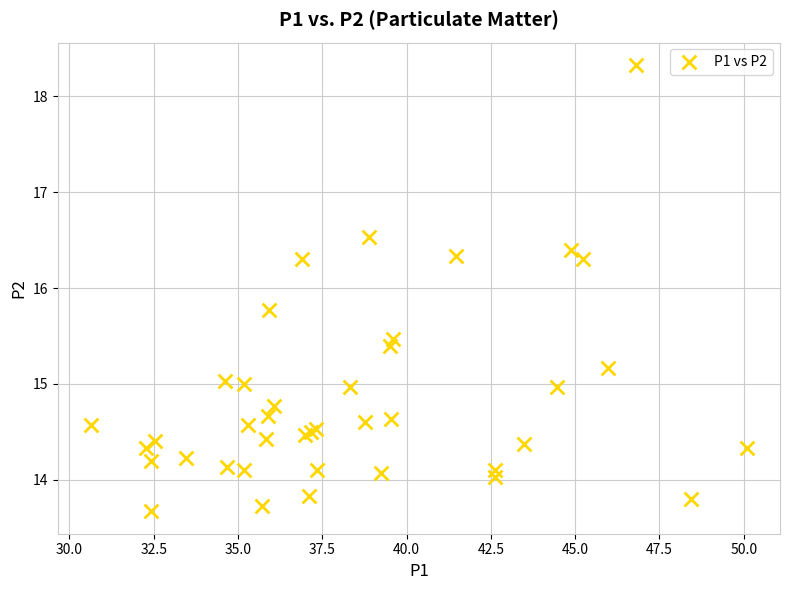

What Y value in the scatter plot is closest to 16?

15.8